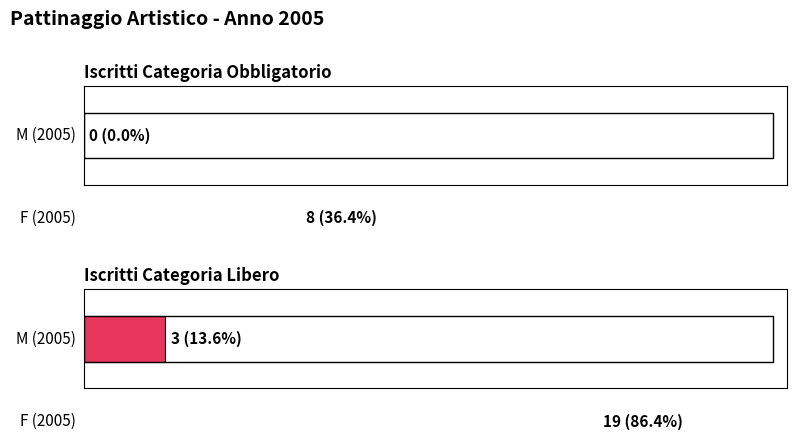

The libero series shows 5 at F (2005). True or false?

False